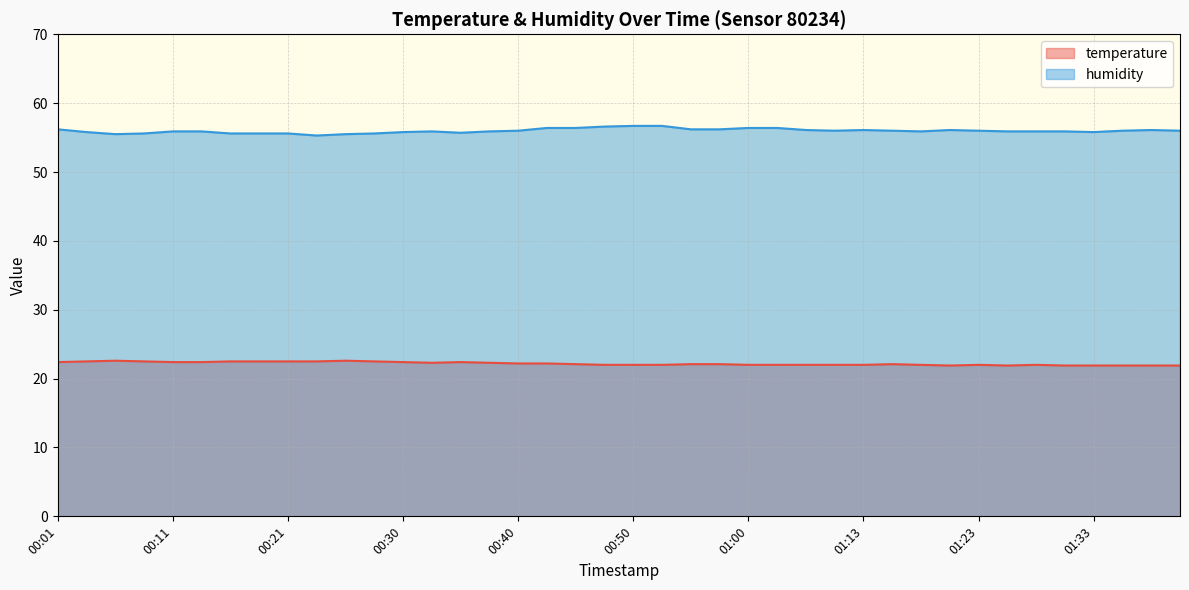

What is the maximum value shown in the chart?

56.7